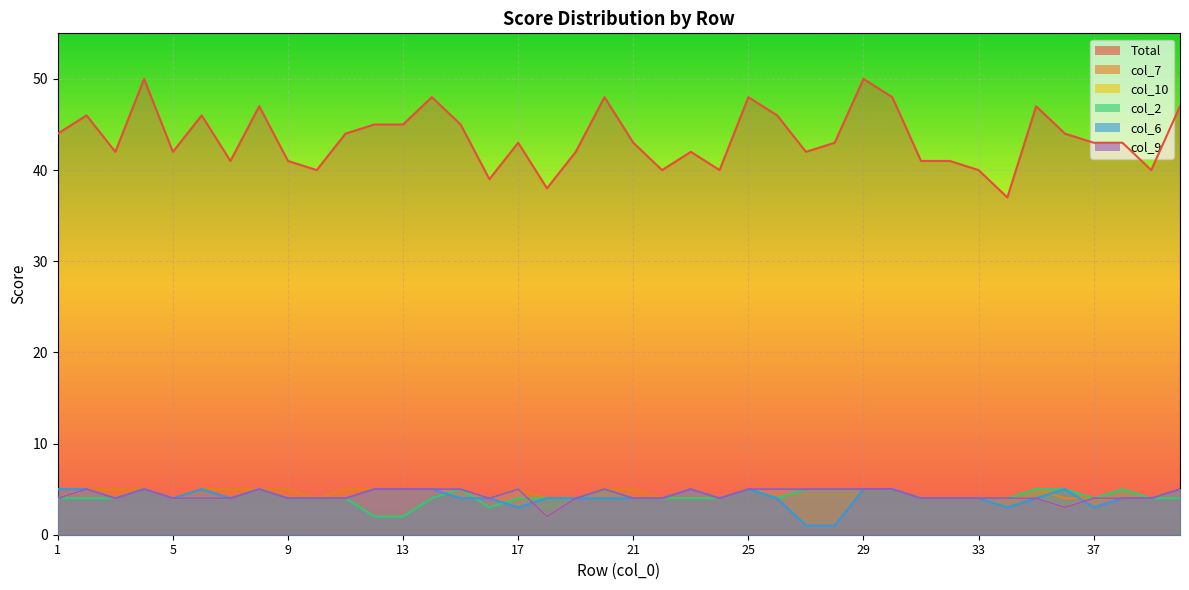

What is the maximum value for col_10?

5